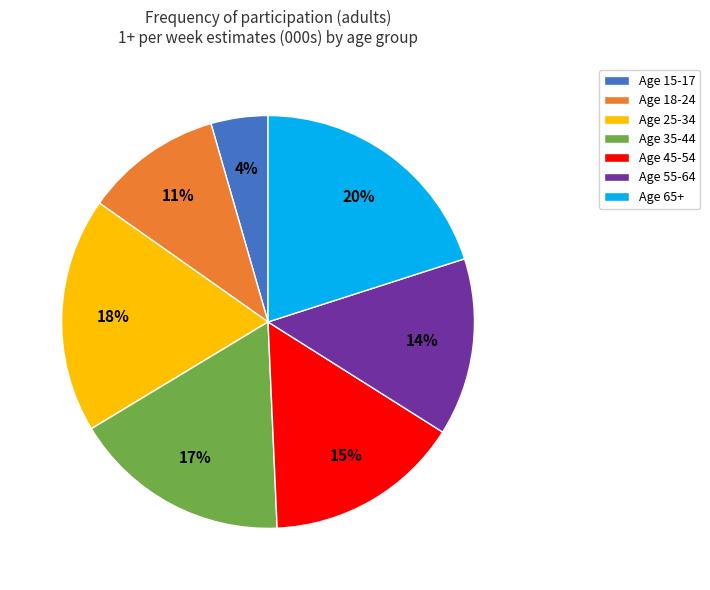

Is there any slice that represents more than half of the pie?

No